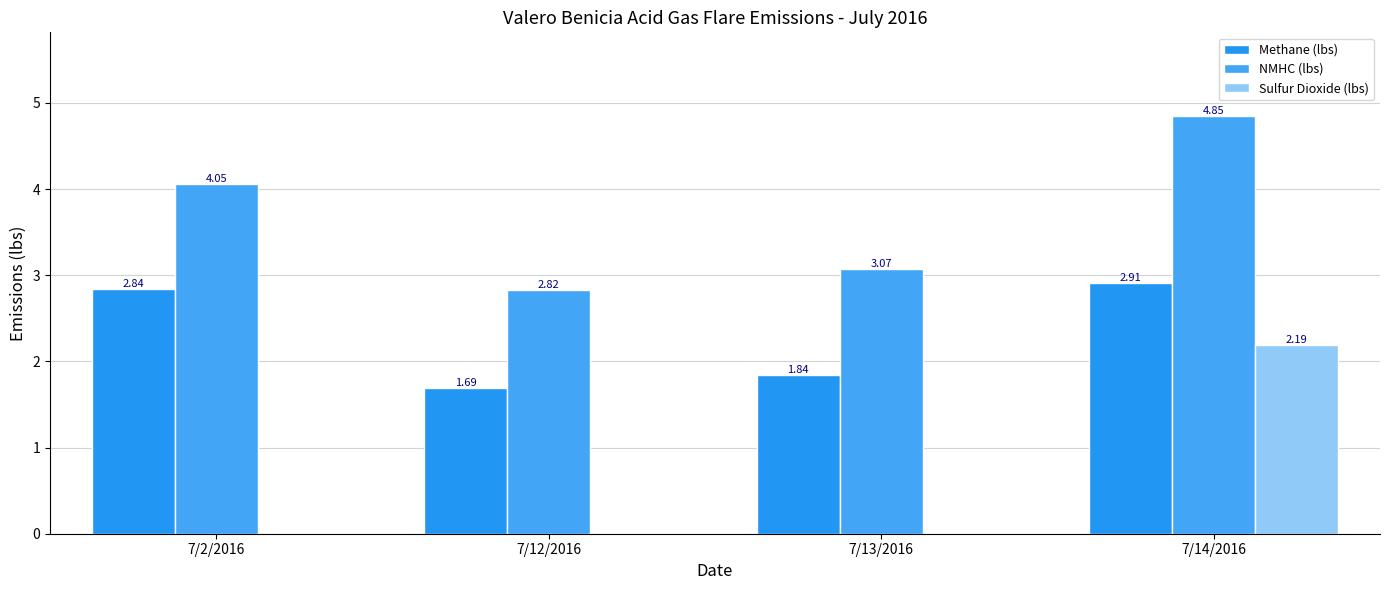

Reading left to right, what are all the values shown in this chart?

Methane (lbs): 2.8	1.7	1.8	2.9
NMHC (lbs): 4.1	2.8	3.1	4.8
Sulfur Dioxide (lbs): 0.0	0.0	0.0	2.2